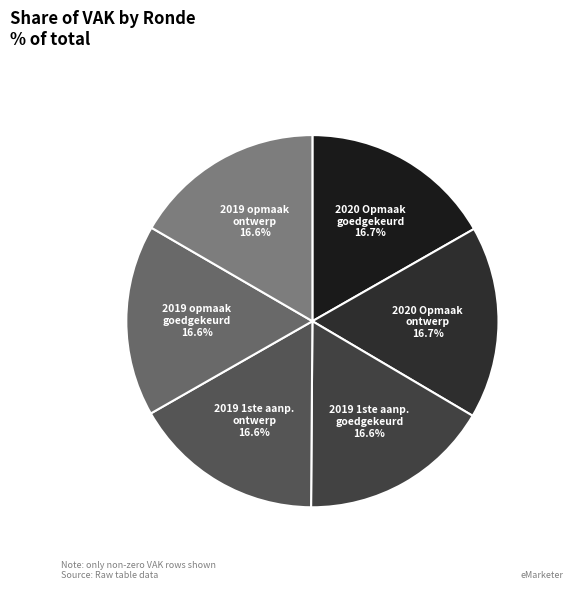

To the nearest percent, what is the average slice percentage?

17%